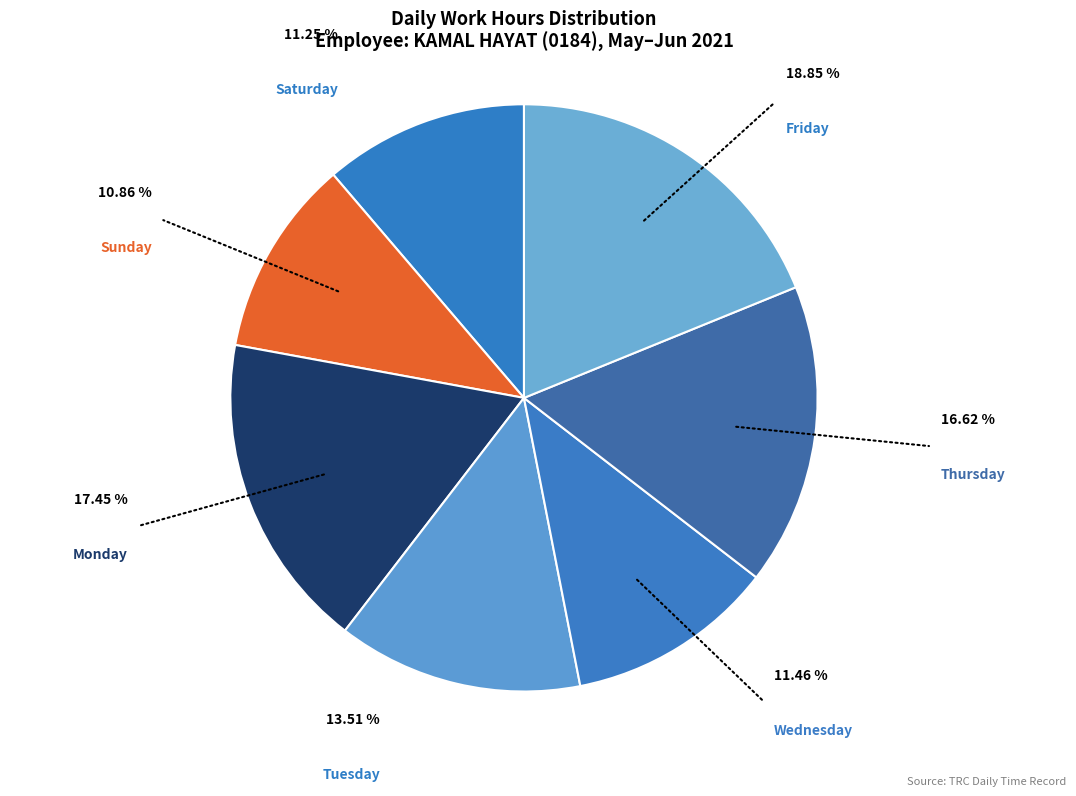

Does any single category account for the majority?

No